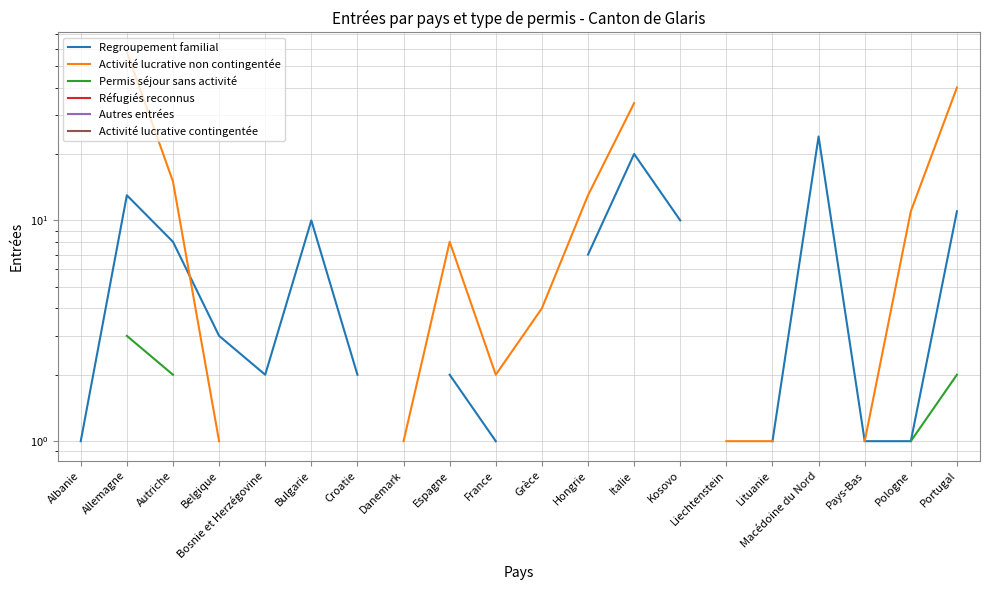

What is the maximum value shown in the chart?

58.0